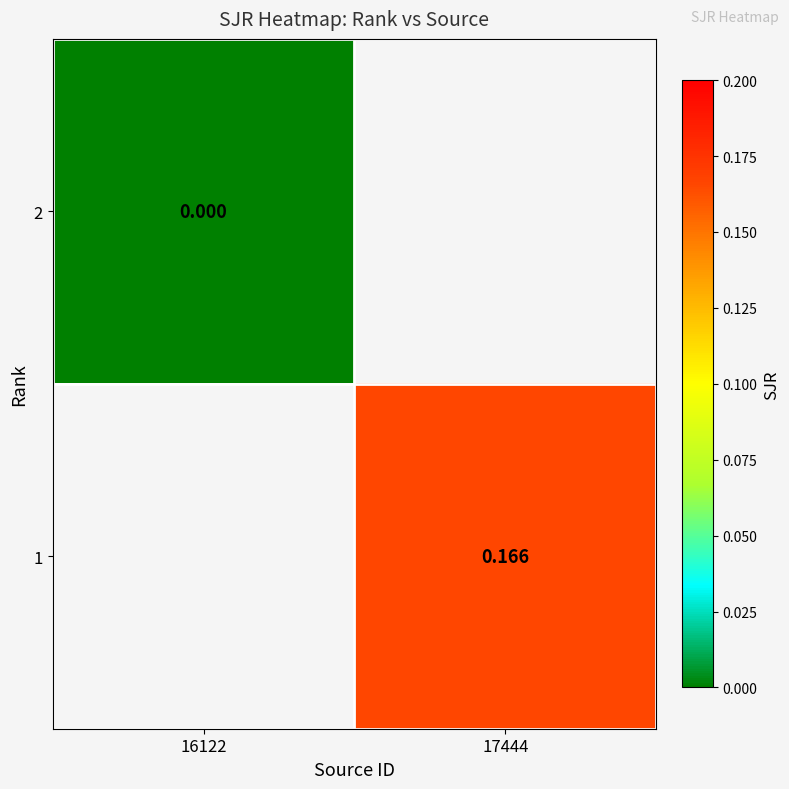

Is the value of 1 at 17444 greater than the value of 2 at 16122?

Yes